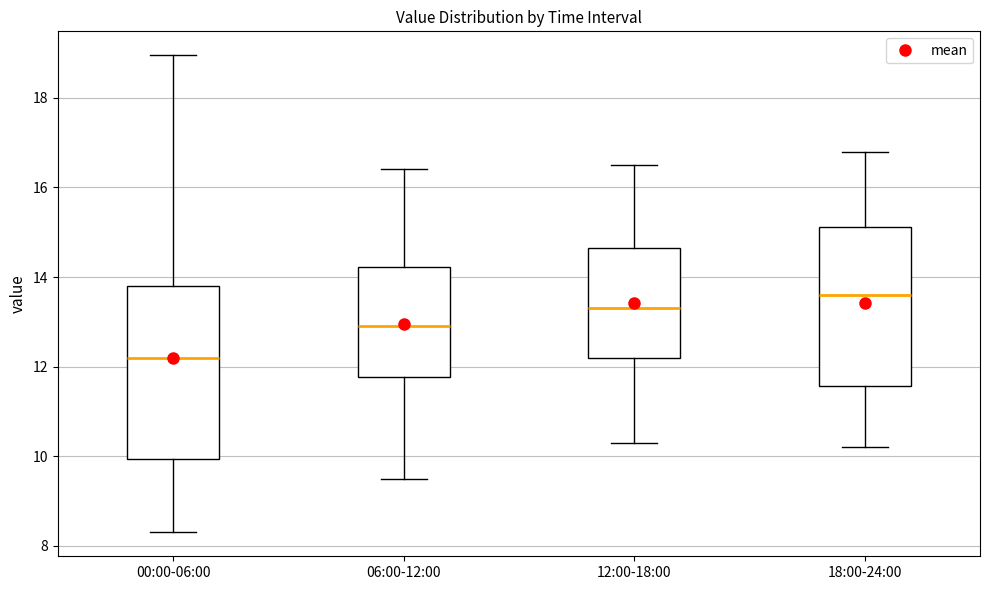

Reading left to right, read every box against the y-axis: the position of its median line, the range the box covers, and the ends of its whiskers. The values are not printed on the chart, so give them approximately, as read against the axis.

00:00-06:00: median 12.2, box 10.0 to 13.8, whiskers 8.4 to 19.0
06:00-12:00: median 13.0, box 11.8 to 14.2, whiskers 9.6 to 16.4
12:00-18:00: median 13.4, box 12.2 to 14.6, whiskers 10.4 to 16.6
18:00-24:00: median 13.6, box 11.6 to 15.2, whiskers 10.2 to 16.8